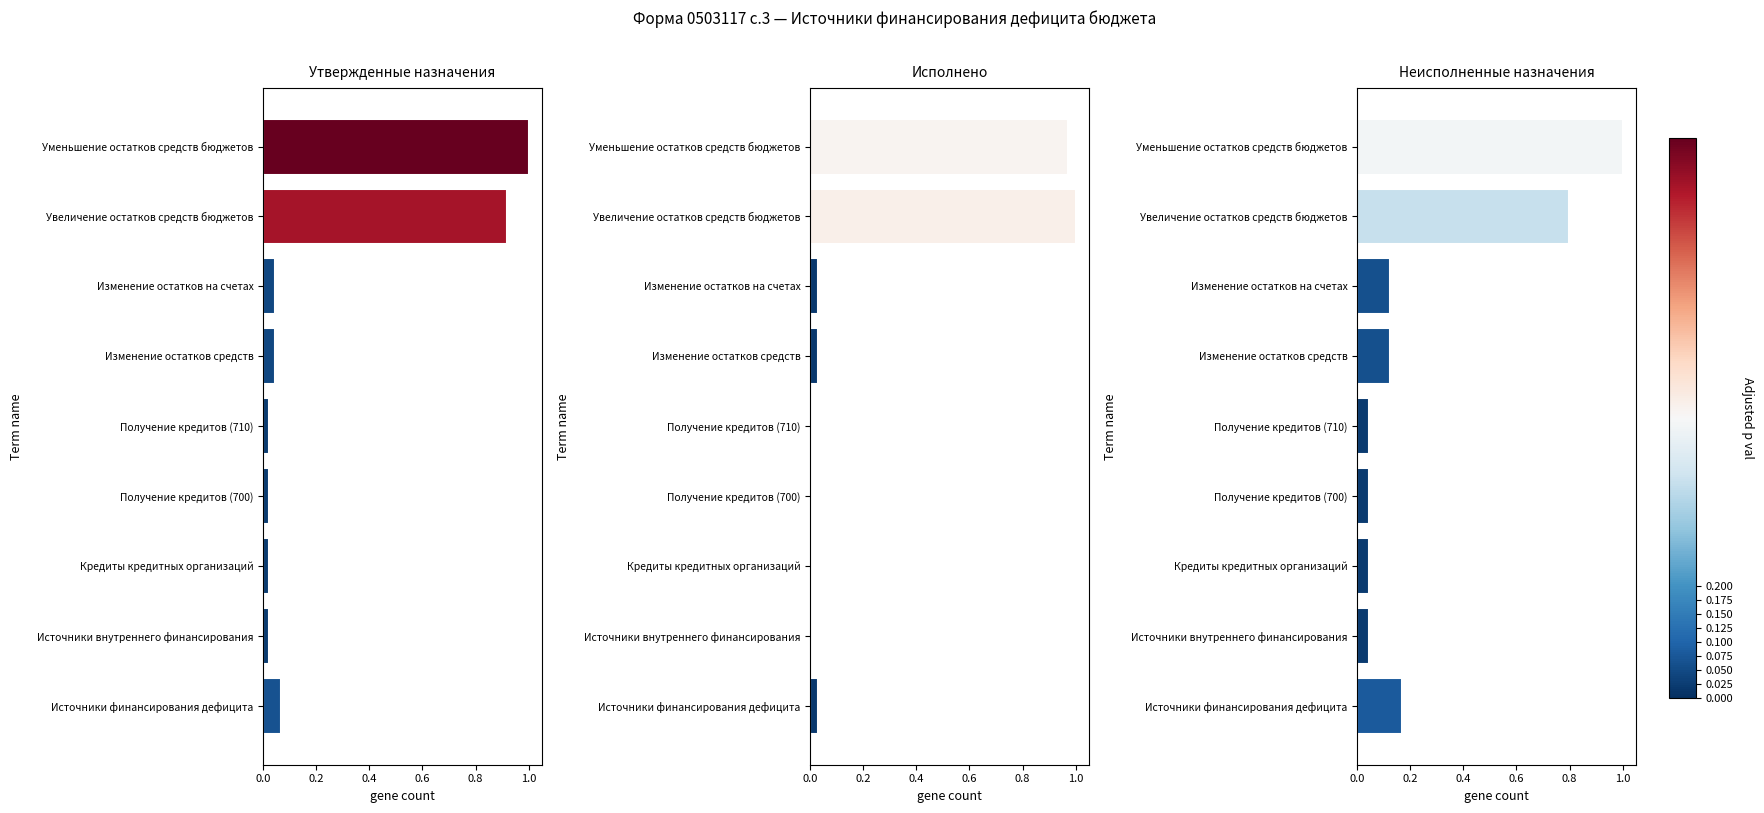

Count the number of data series in this chart.

3